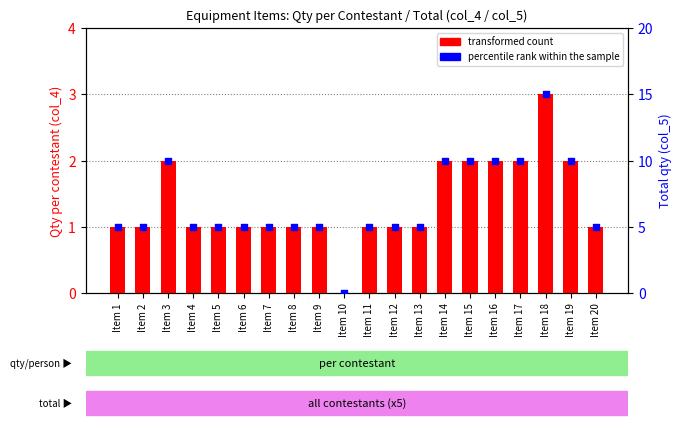

What is the total value across all series at Item 17?

12